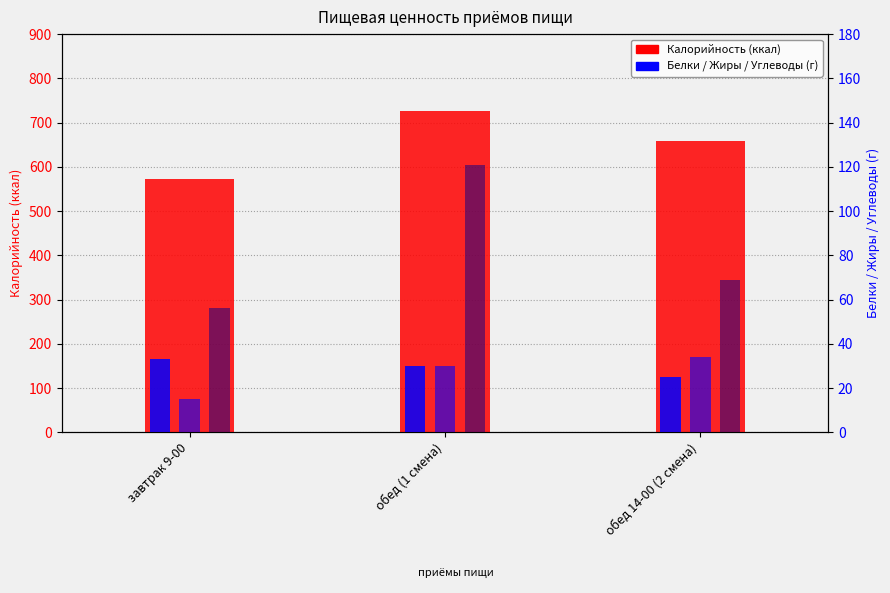

At which category does the chart reach its peak across all series?

обед (1 смена)